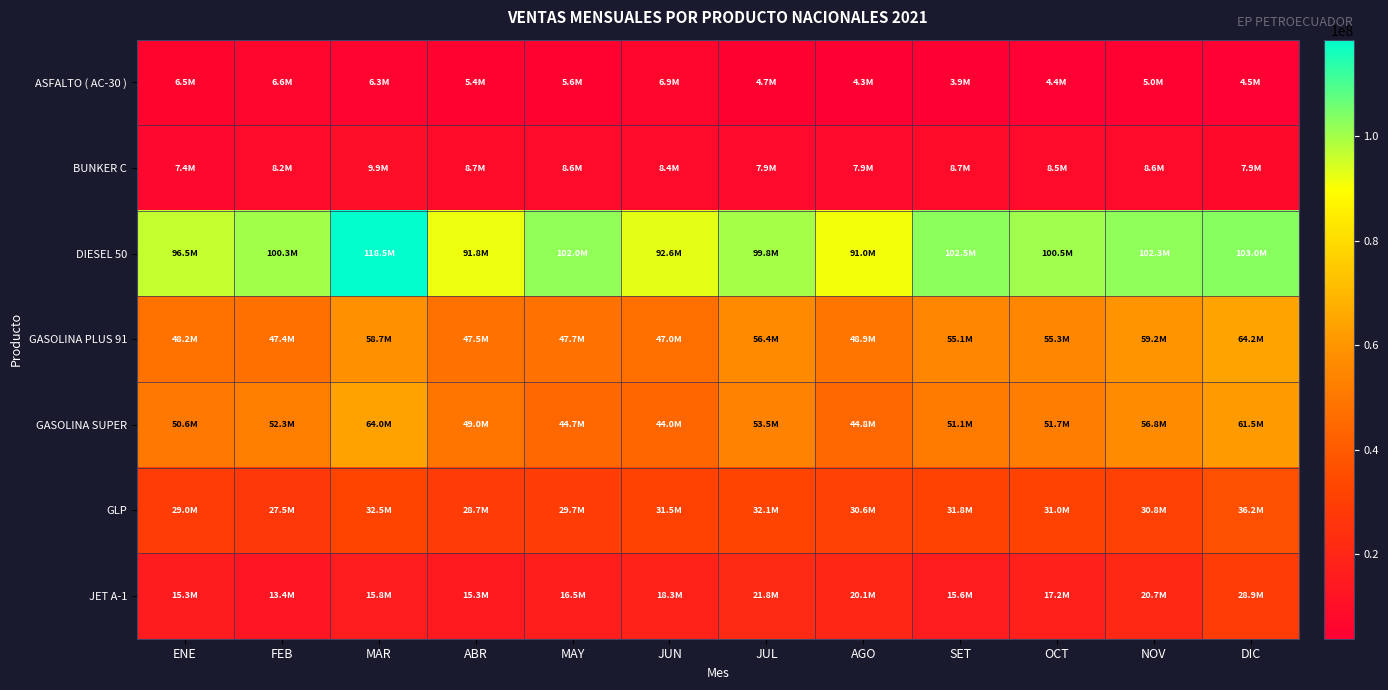

Reading left to right, transcribe all the data shown in this chart.

ASFALTO ( AC-30 ): ENE=6529789.4	FEB=6583443.2	MAR=6324823.3	ABR=5393289.6	MAY=5551504.9	JUN=6910222.9	JUL=4698004.8	AGO=4301815.0	SET=3882123.1	OCT=4431272.1	NOV=4961970.5	DIC=4451295.6
BUNKER C: ENE=7438778.3	FEB=8238443.3	MAR=9852396.2	ABR=8743528.5	MAY=8566683.8	JUN=8422193.8	JUL=7901601.2	AGO=7877170.9	SET=8671432.8	OCT=8513809.7	NOV=8569977.8	DIC=7912236.3
DIESEL 50: ENE=96492747.0	FEB=100285943.0	MAR=118476733.0	ABR=91801739.0	MAY=101957680.0	JUN=92608884.0	JUL=99801661.0	AGO=90962902.0	SET=102504143.0	OCT=100549073.0	NOV=102309678.0	DIC=103040224.0
GASOLINA PLUS 91: ENE=48175502.0	FEB=47439887.0	MAR=58696975.0	ABR=47527010.0	MAY=47713777.0	JUN=47017800.0	JUL=56364472.0	AGO=48935571.0	SET=55108801.0	OCT=55280849.0	NOV=59218431.0	DIC=64224648.0
GASOLINA SUPER: ENE=50584422.0	FEB=52282845.0	MAR=64011210.0	ABR=49042588.0	MAY=44652763.0	JUN=44020671.0	JUL=53545950.0	AGO=44767340.0	SET=51108628.0	OCT=51660923.0	NOV=56767449.0	DIC=61485197.0
GLP: ENE=28978691.1	FEB=27457787.6	MAR=32508570.8	ABR=28676356.6	MAY=29743598.6	JUN=31511898.8	JUL=32099434.2	AGO=30625547.4	SET=31751074.5	OCT=31008014.6	NOV=30788752.1	DIC=36186035.9
JET A-1: ENE=15305863.0	FEB=13392985.0	MAR=15803799.0	ABR=15254782.0	MAY=16527035.0	JUN=18302543.0	JUL=21768592.0	AGO=20050299.0	SET=15569030.0	OCT=17172290.0	NOV=20737208.0	DIC=28861280.0